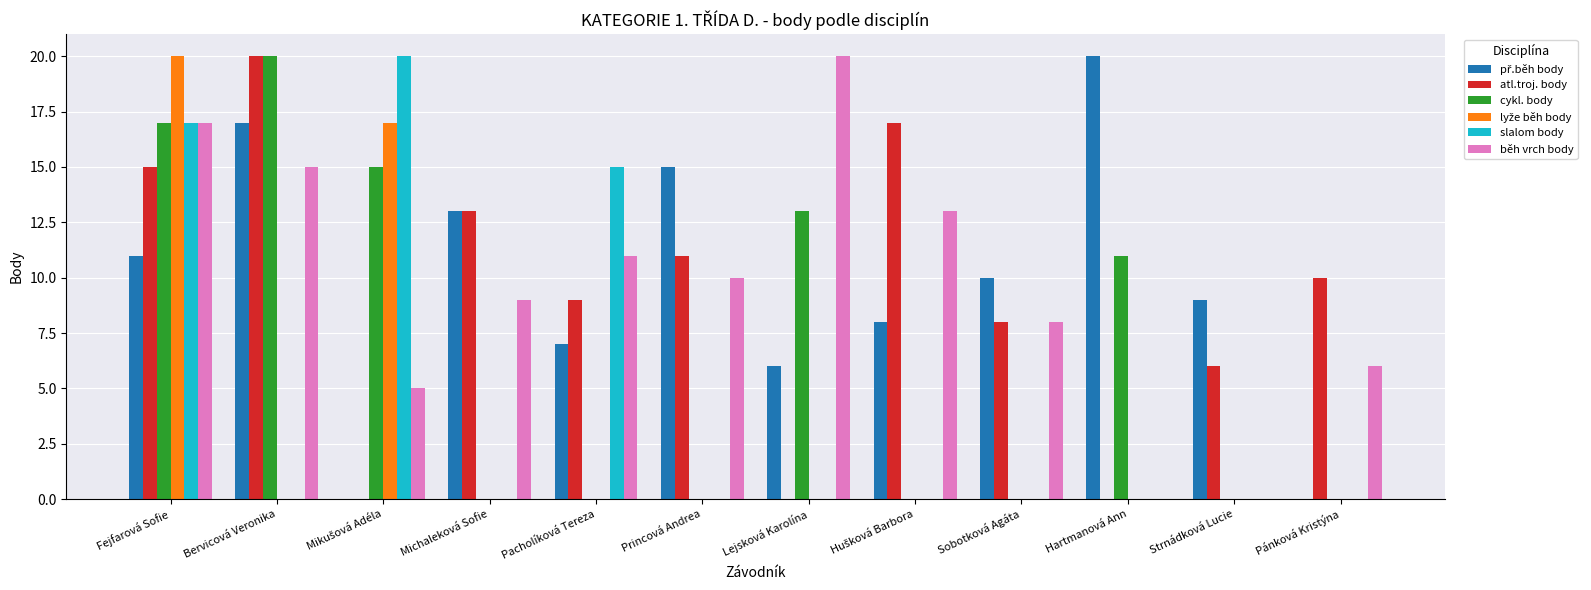

At which category is the sum across all series the highest?

Fejfarová Sofie